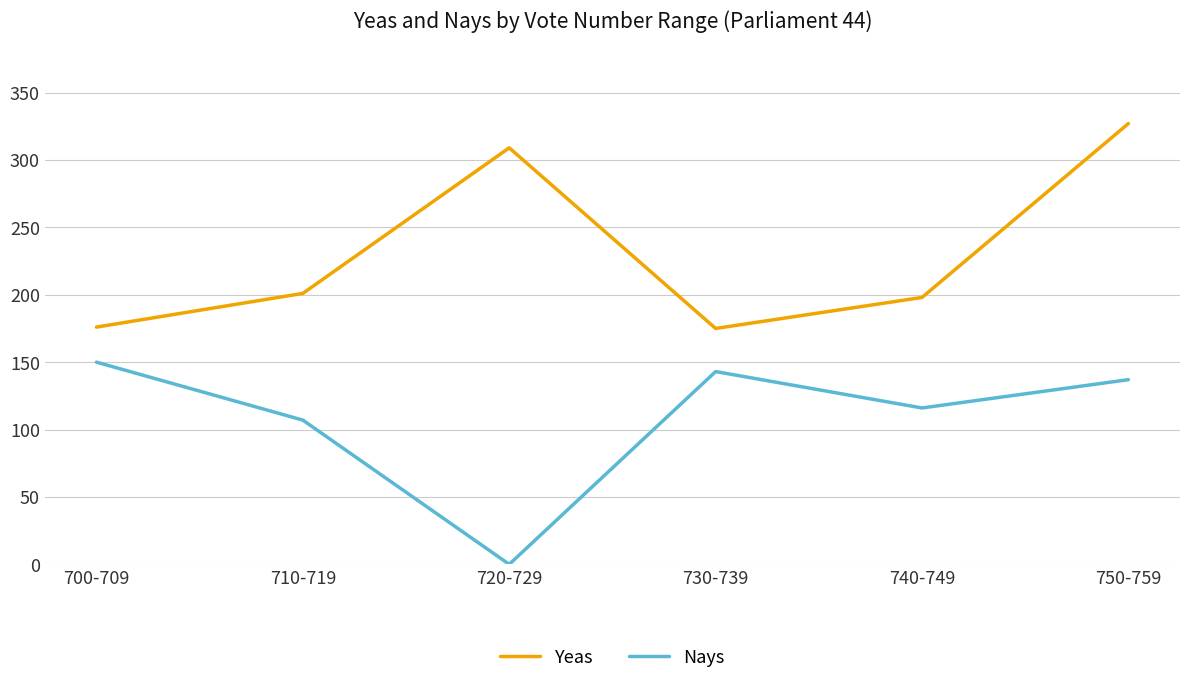

What is the greatest value displayed?

327